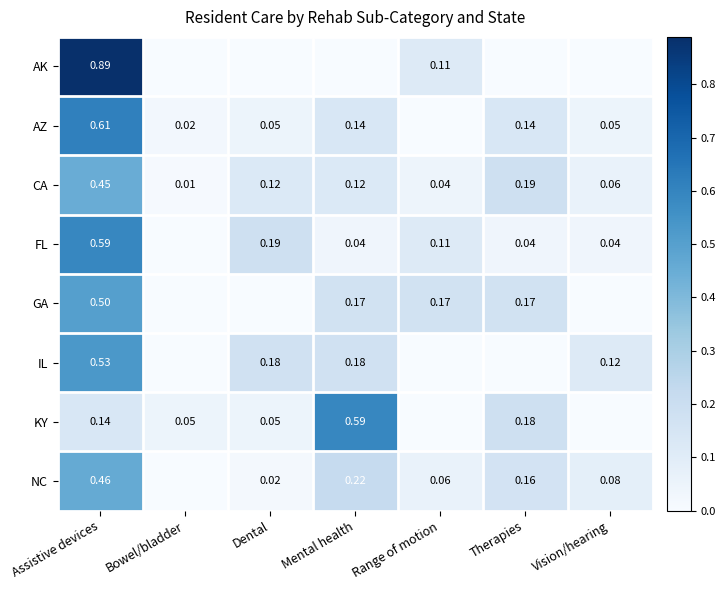

Is the value of GA at Therapies greater than the value of KY at Therapies?

No